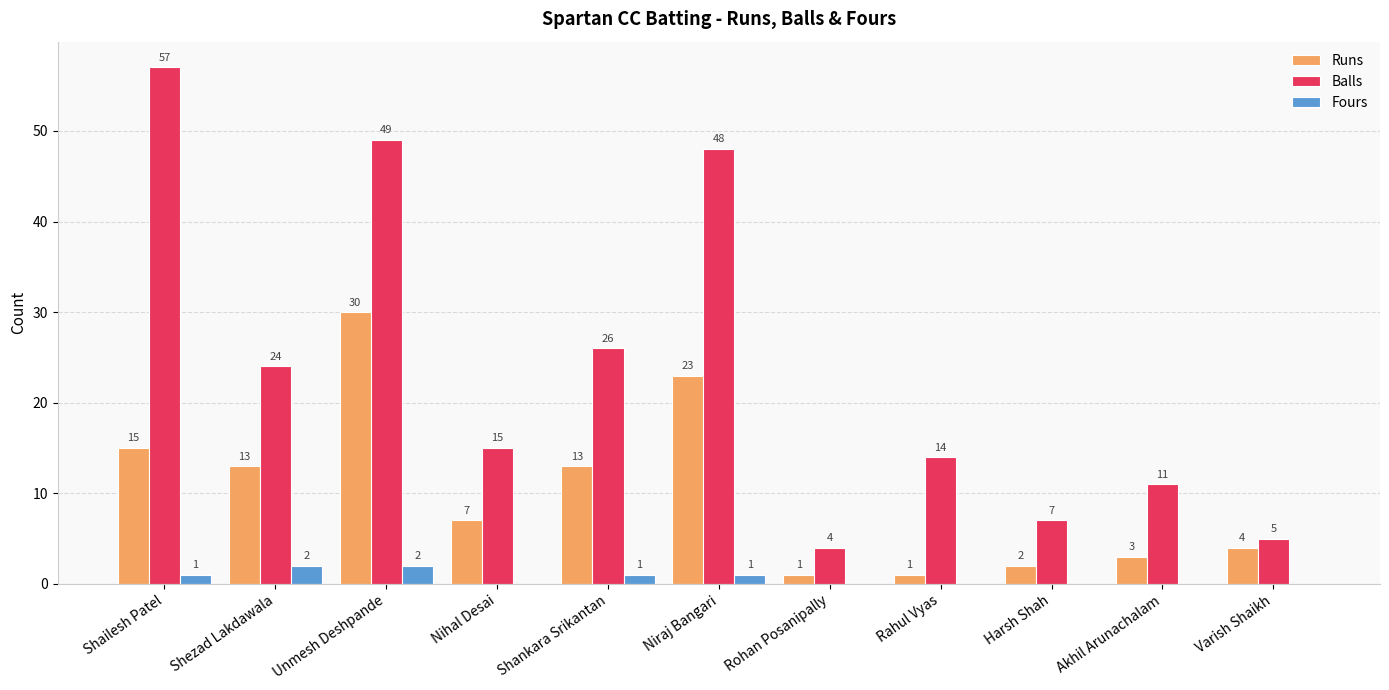

Which series changed the most between Unmesh Deshpande and Rohan Posanipally?

Balls